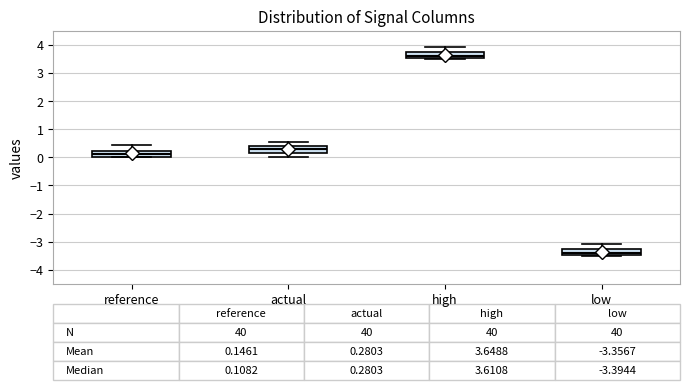

Which box has the highest median line?

high